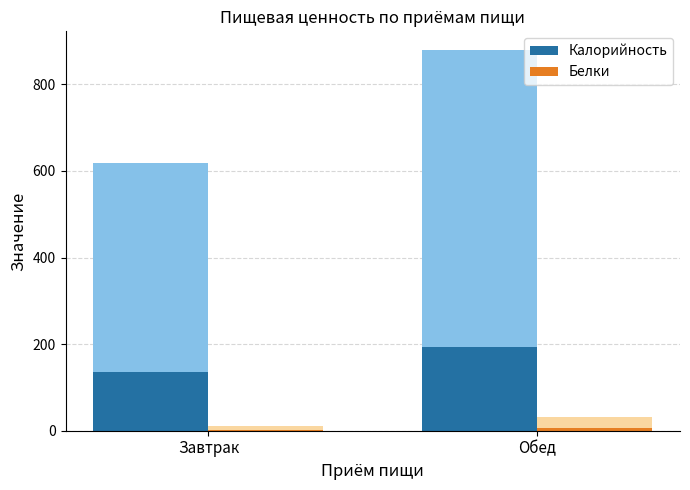

At which label is Белки closest to 4?

Завтрак